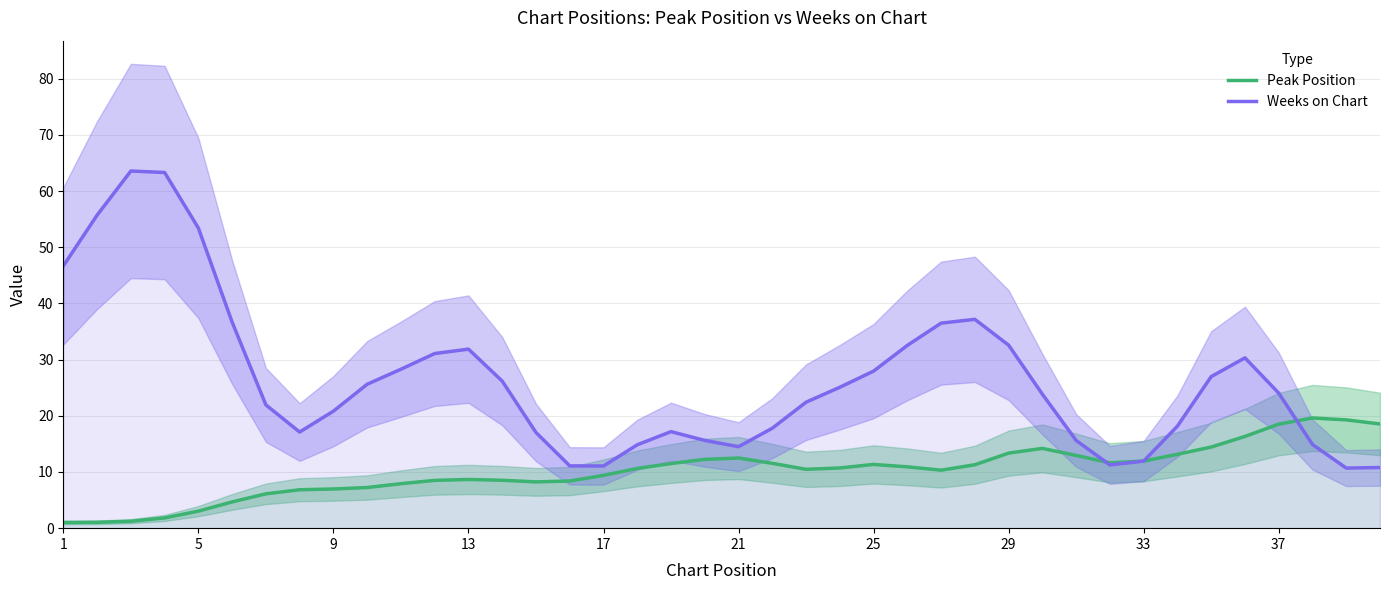

True or false: Peak Position has a value of 10.5 at 9.

False